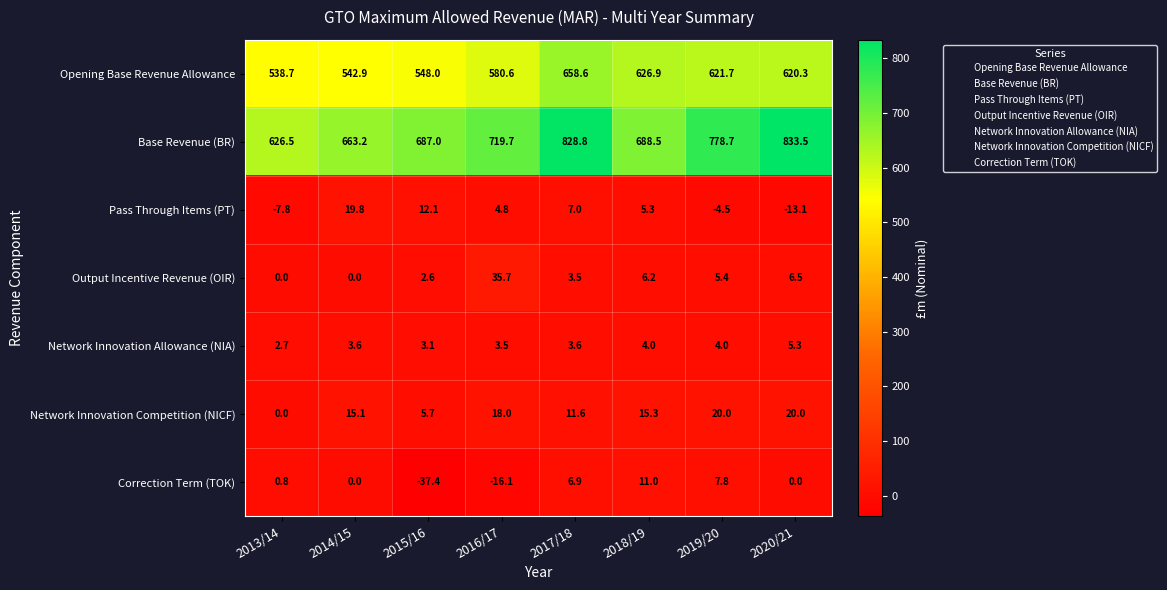

What is the difference between the highest and lowest values at 2014/15?

663.2